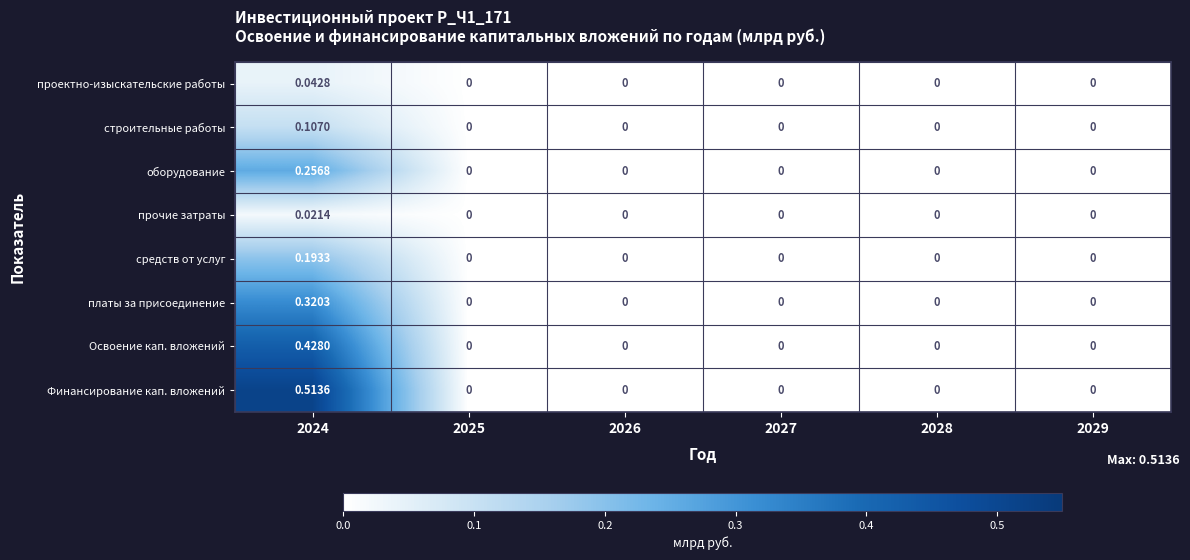

At which category does the chart reach its peak across all series?

2024